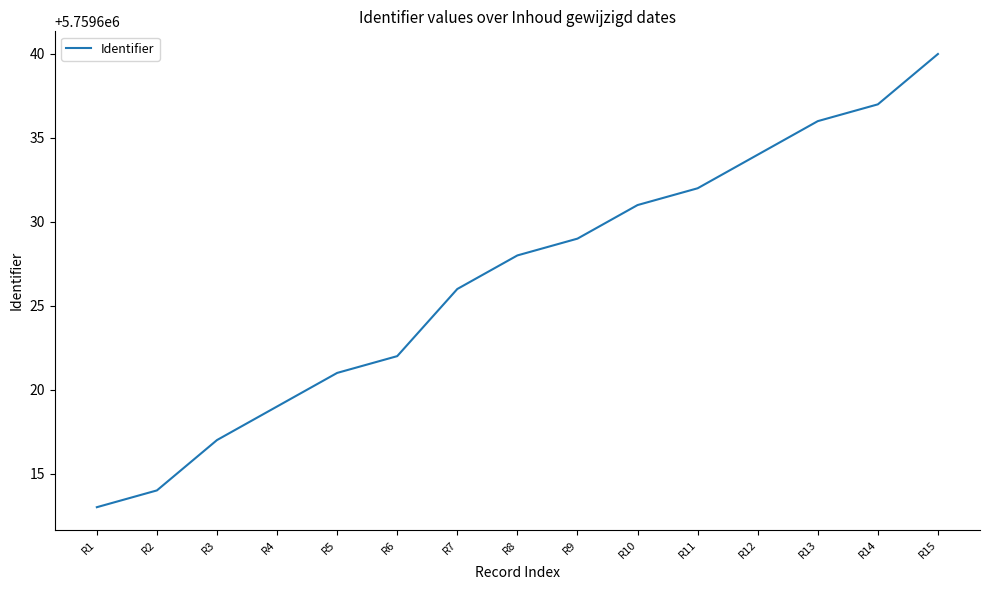

List the labels in order of value, largest first.

R15, R14, R13, R12, R11, R10, R9, R8, R7, R6, R5, R4, R3, R2, R1